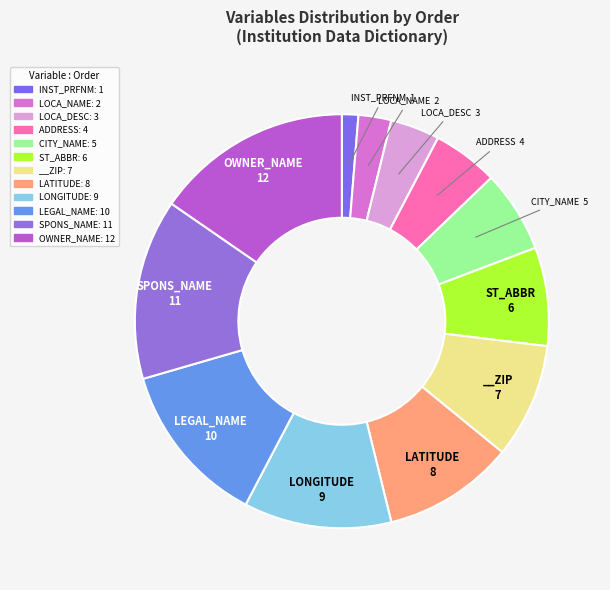

Count the number of slices in the pie.

12